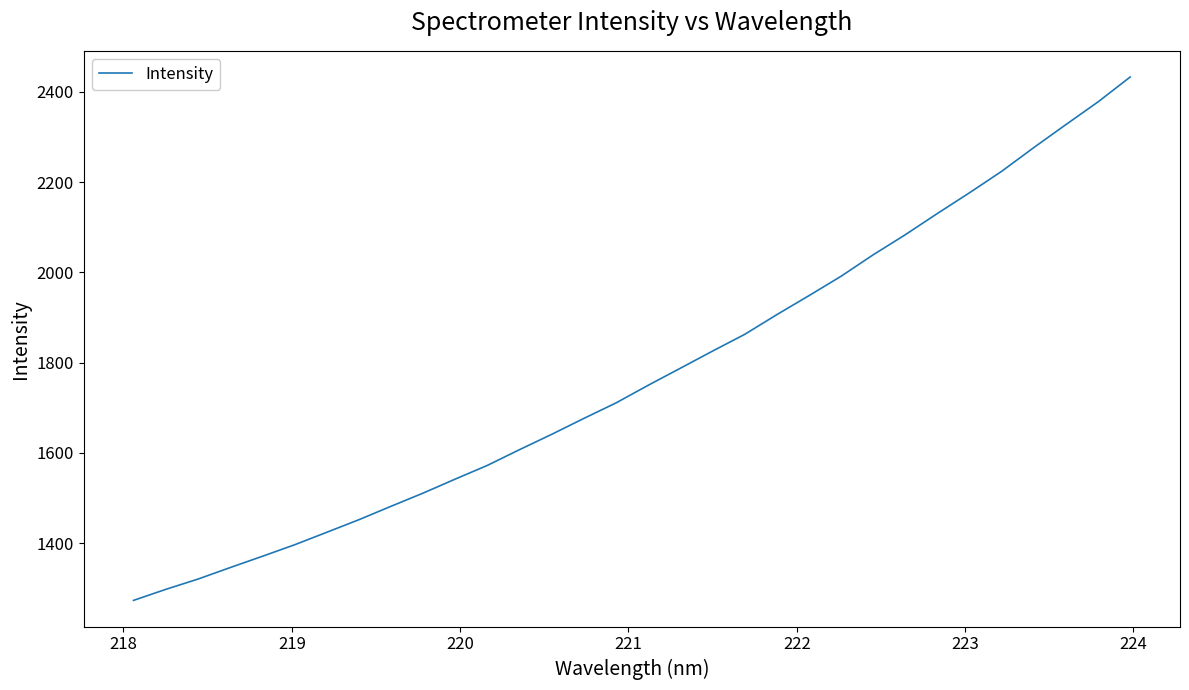

What is the difference between the maximum and minimum values?

1159.6